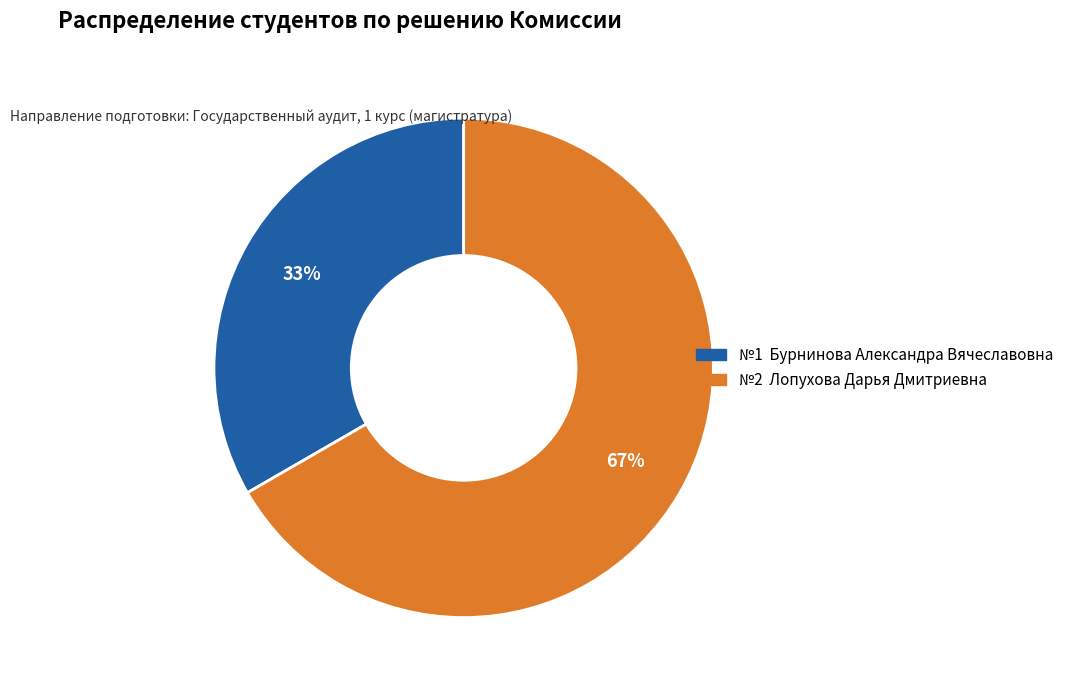

Does any single category account for the majority?

Yes